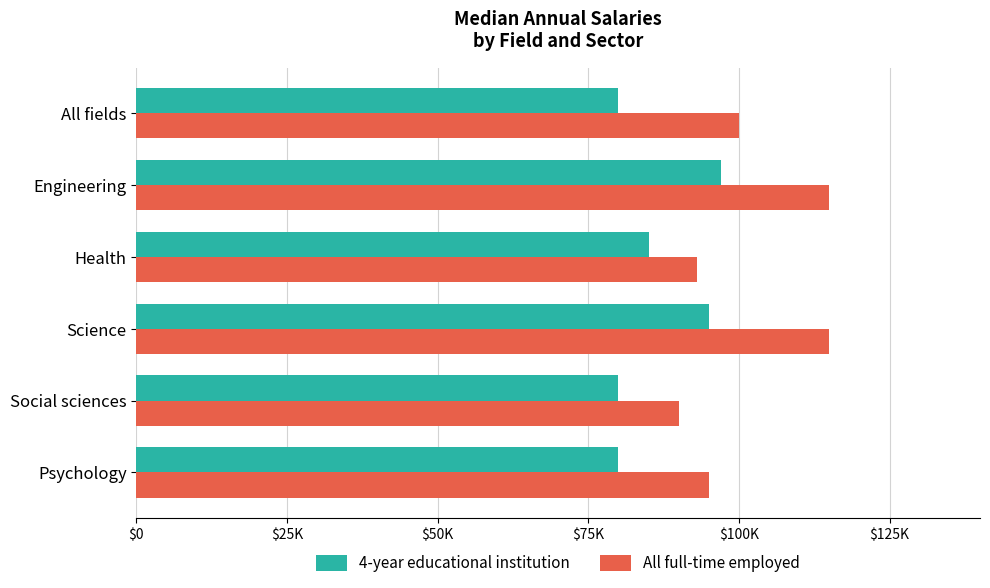

What are all the series names shown in the legend?

4-year educational institution, All full-time employed